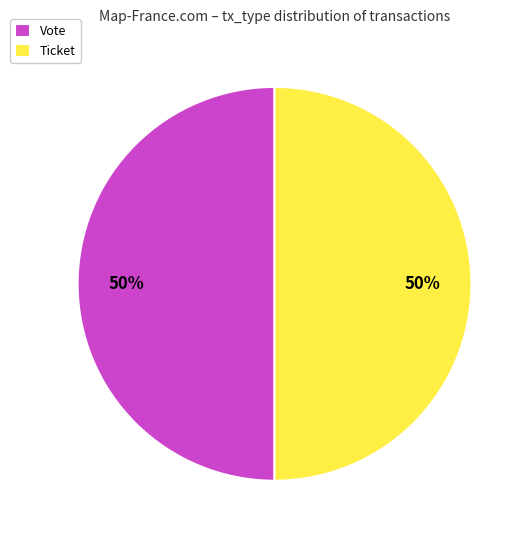

True or false: Ticket accounts for 62% of the total.

False